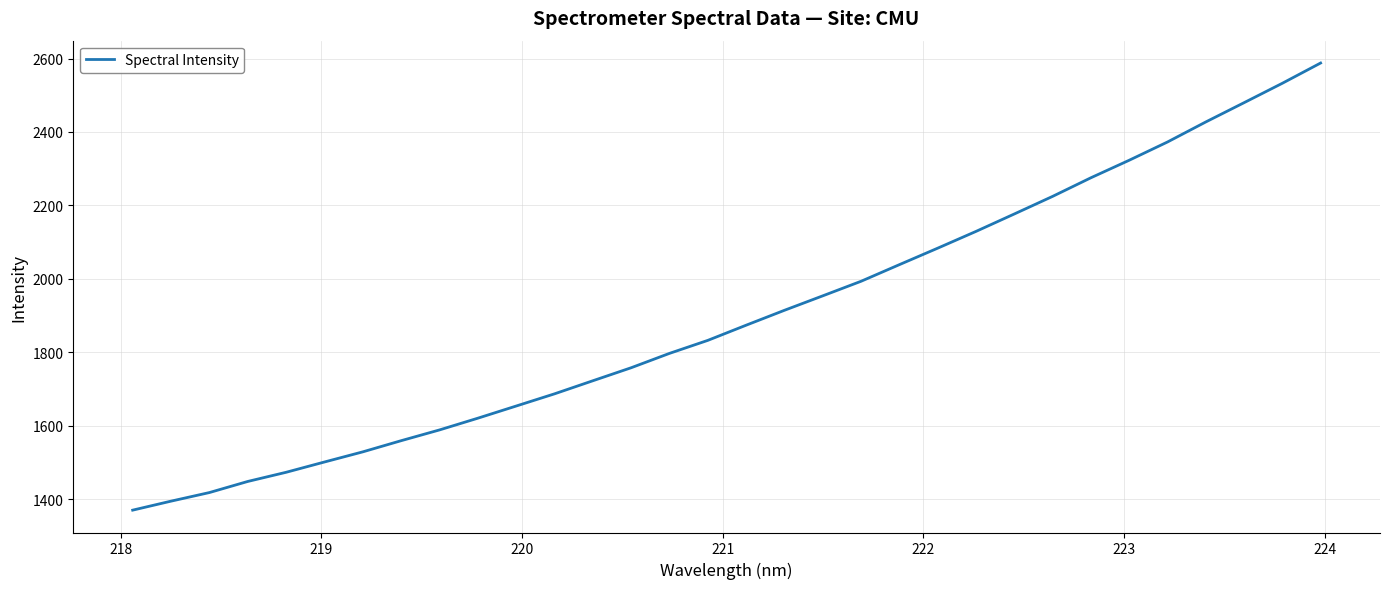

What is the sum of all values?

60735.0